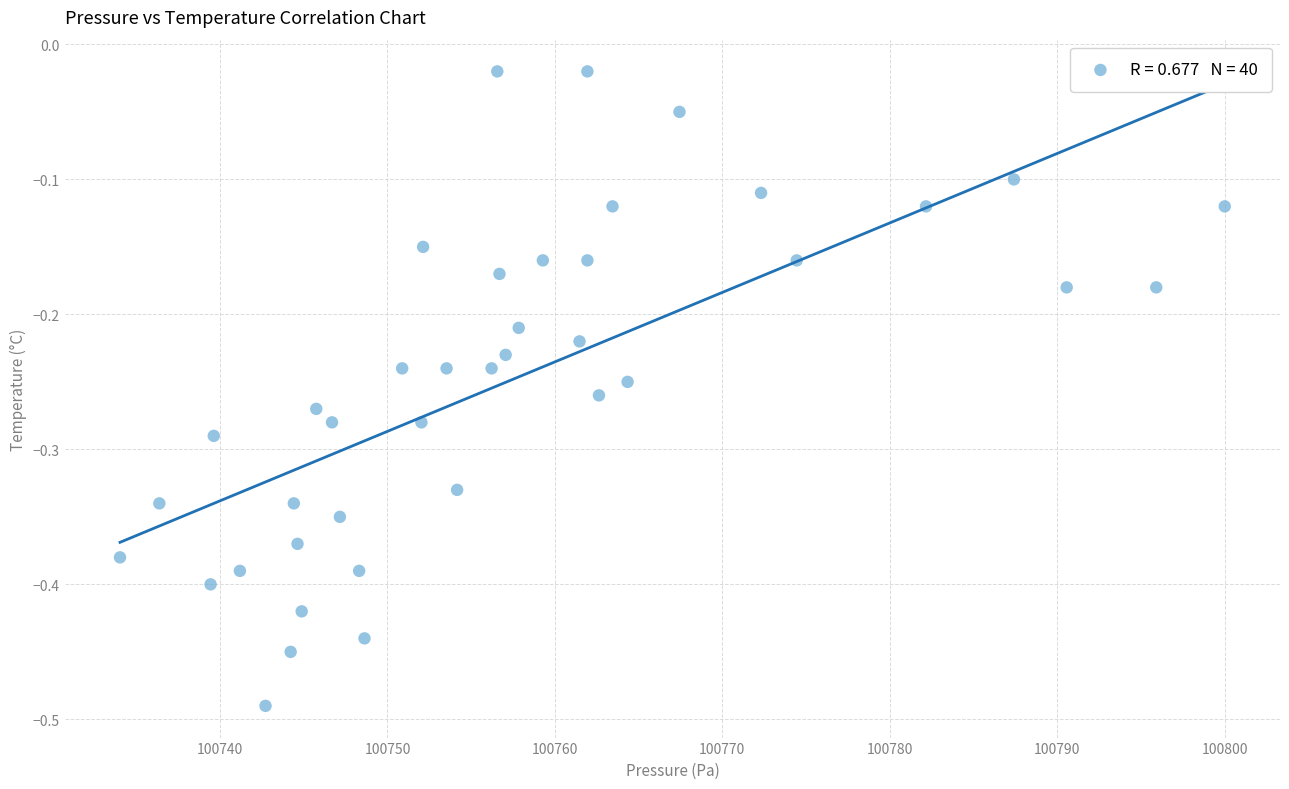

What is the range of Y values (max minus min)?

0.5